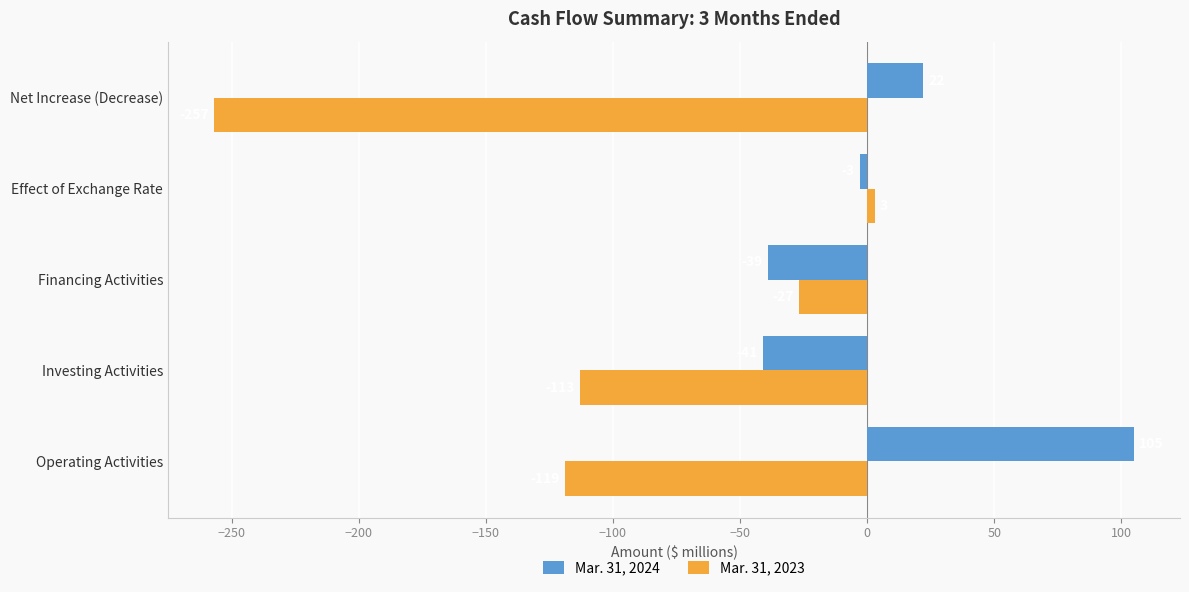

List the labels in order of Mar. 31, 2023 value, smallest first.

Net Increase (Decrease), Operating Activities, Investing Activities, Financing Activities, Effect of Exchange Rate